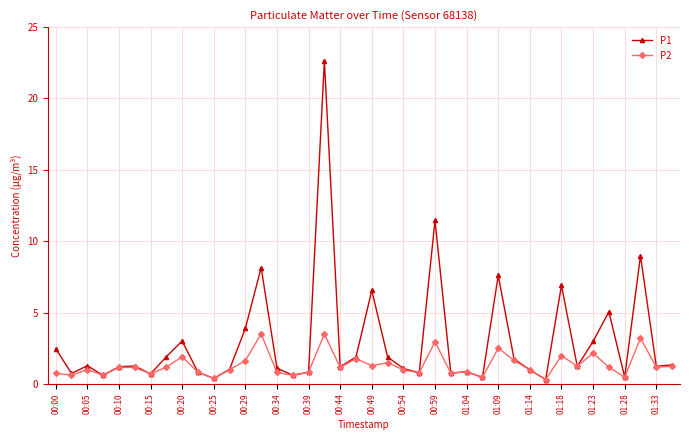

Which series has the largest total across all categories?

P1